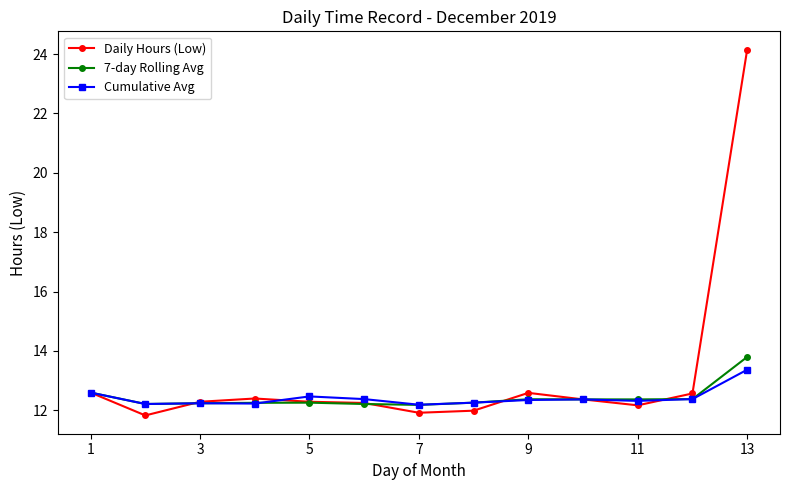

What is the value of the Daily Hours (Low) point at the 10th from the left?

12.4